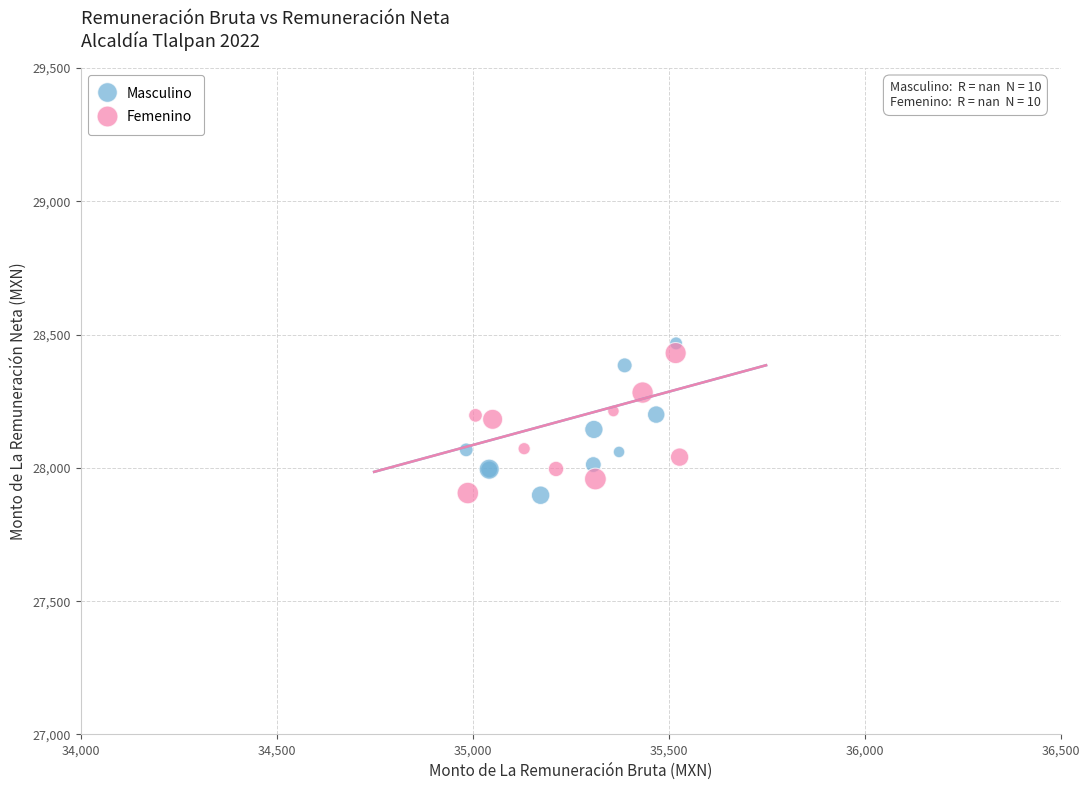

Which series has the widest spread of Y values?

Masculino